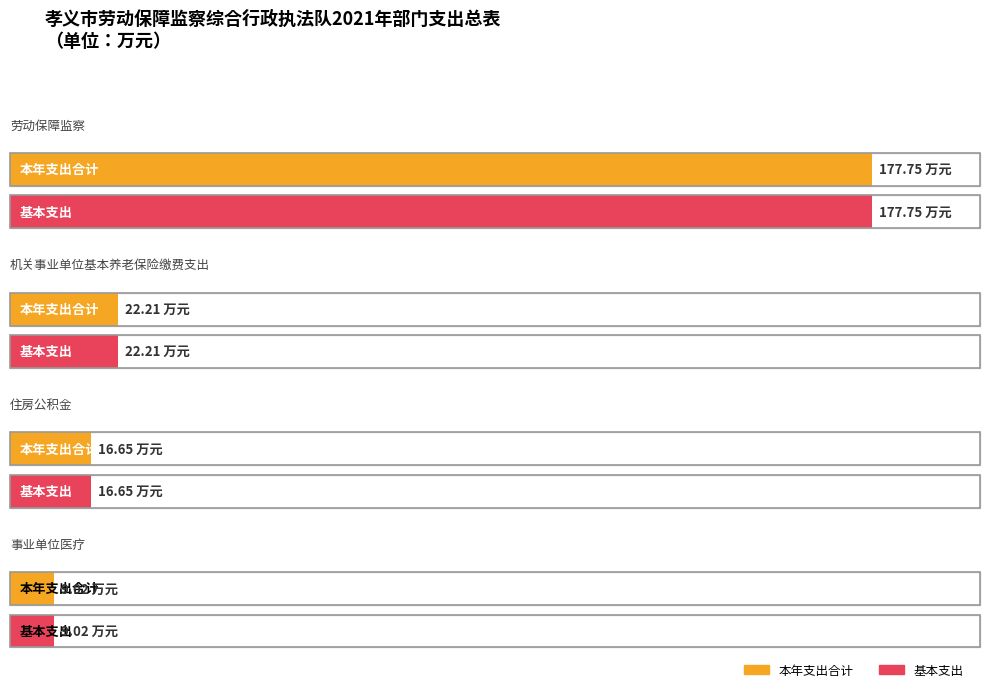

True or false: 本年支出合计 has a value of 22.2 at 机关事业单位基本养老保险缴费支出.

True